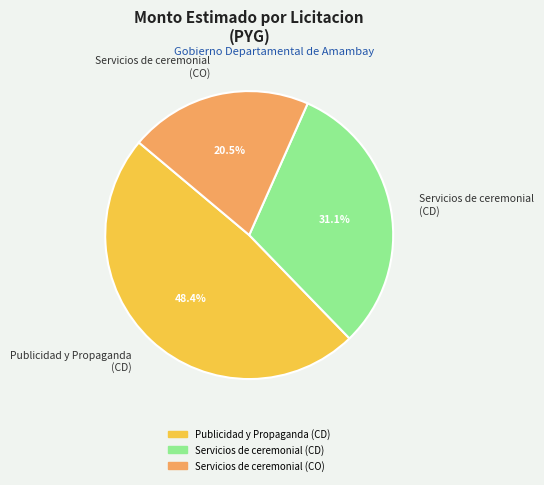

Which slice is the largest?

Publicidad y Propaganda (CD)